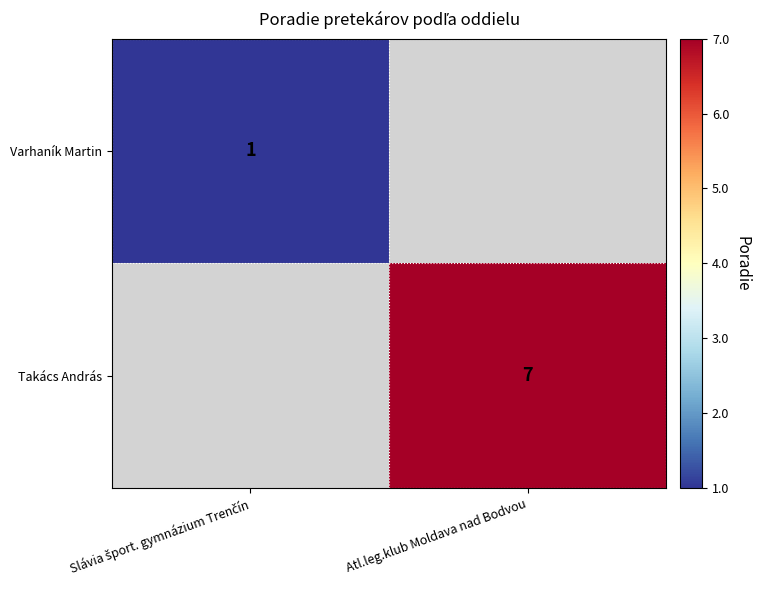

True or false: Takács András has a value of 12 at Atl.leg.klub Moldava nad Bodvou.

False